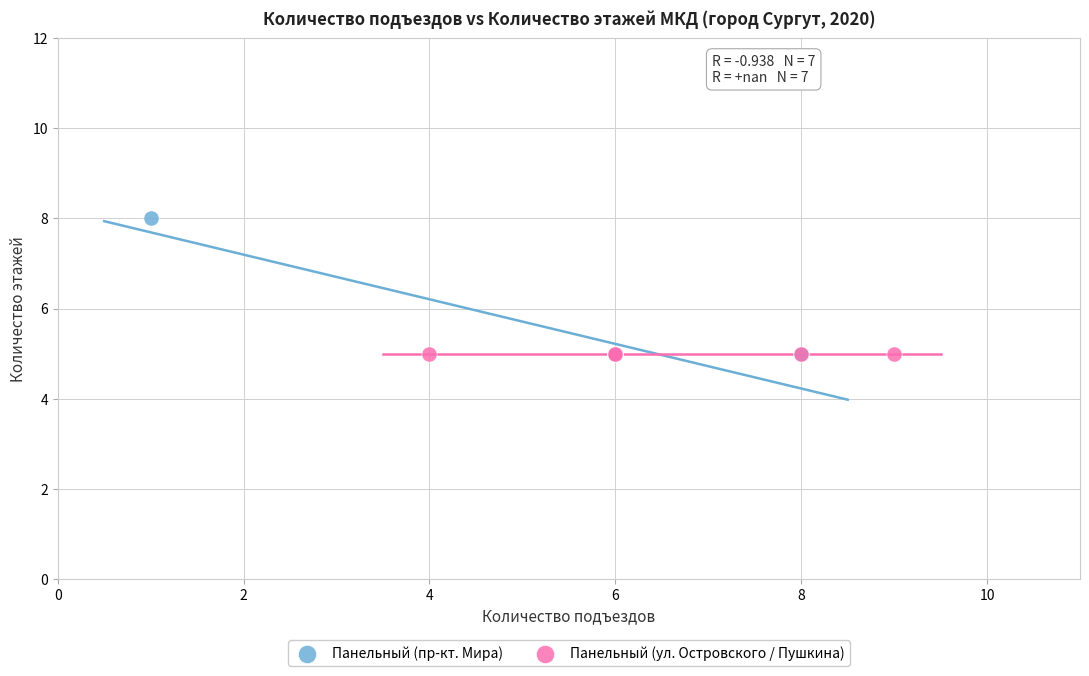

What are all the series names shown in the legend?

Панельный (пр-кт. Мира), Панельный (ул. Островского / Пушкина)